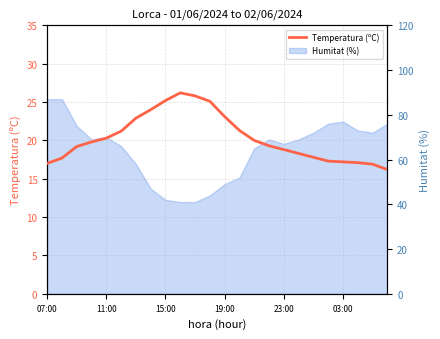

What is the ratio of the value at 18 to the value at 21?

1.0